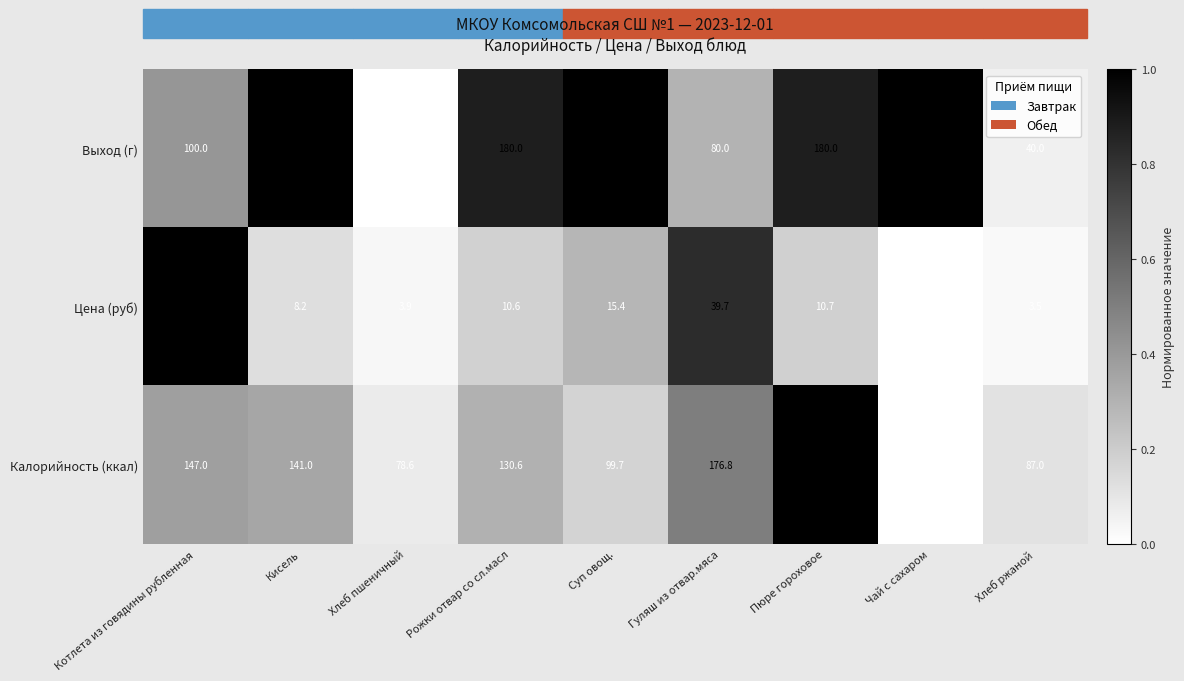

Between Кисель and Чай с сахаром, which series saw the biggest shift?

Калорийность (ккал)